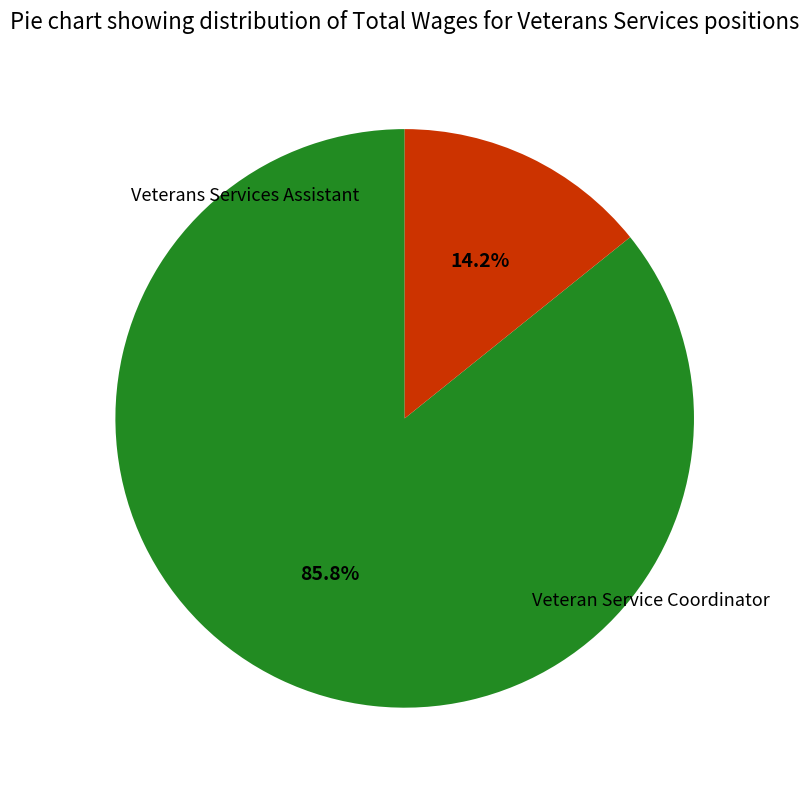

Between Veteran Service Coordinator and Veterans Services Assistant, which is larger?

Veterans Services Assistant